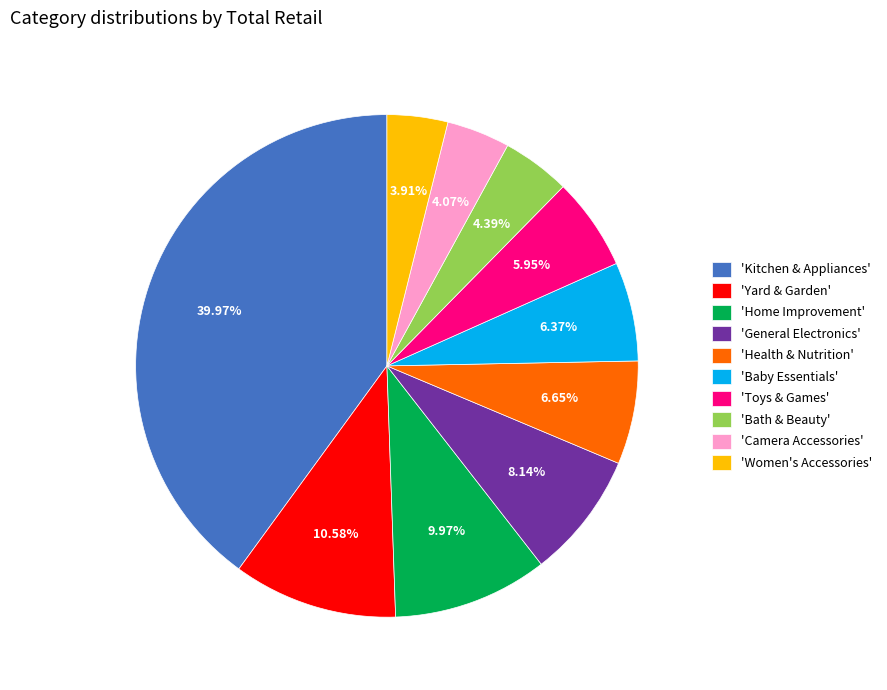

Is there a majority slice in this chart?

No